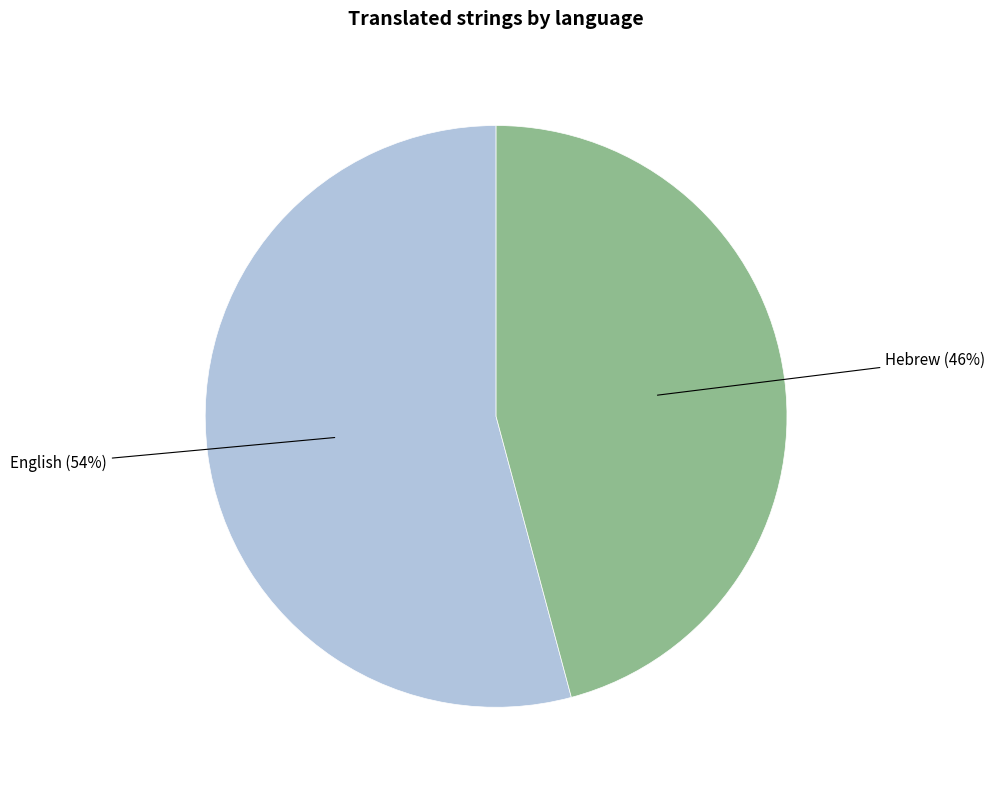

Which slice is the smallest?

Hebrew